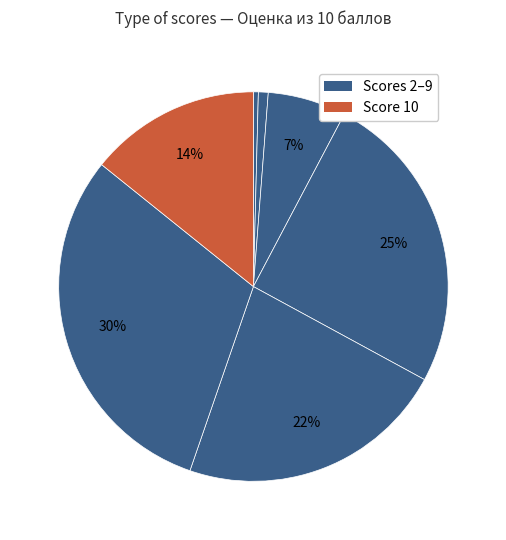

How many slices are in this pie chart?

7